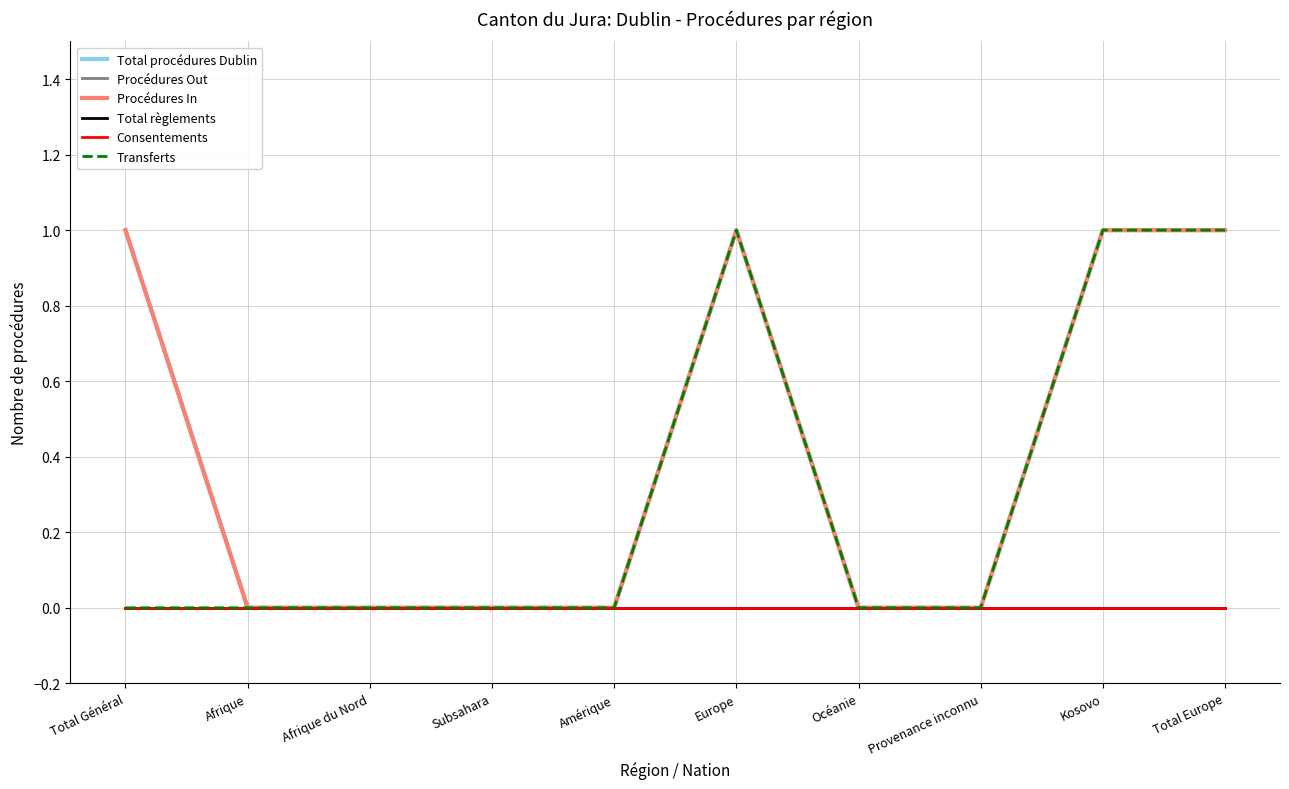

In Transferts, how many points are higher than both neighbors (excluding endpoints)?

1